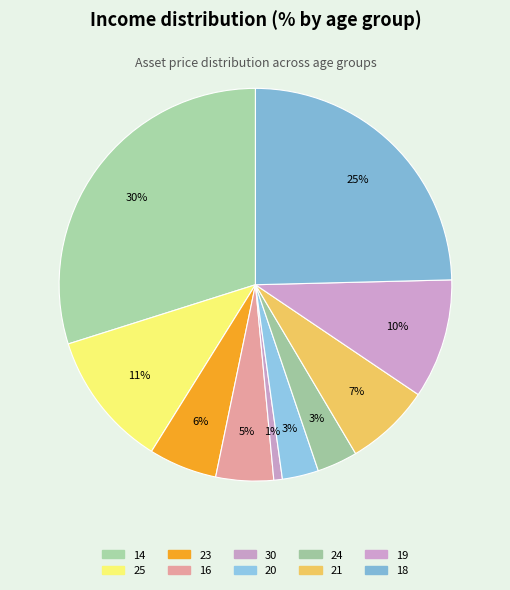

To the nearest percent, what portion does 23 represent?

6%